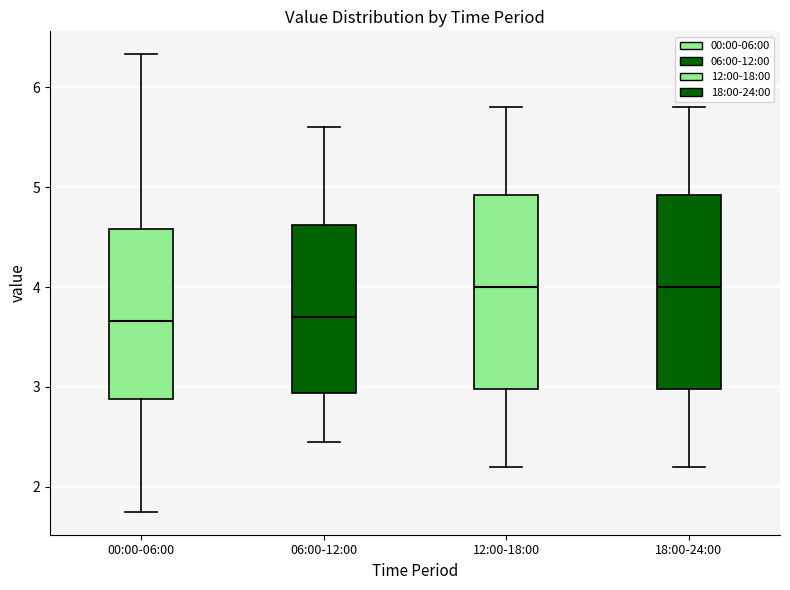

Reading left to right, transcribe this box plot: for each box, give where its median line is, the range the box spans, and where its two whiskers end, as read against the y-axis. The values are not printed on the chart, so give them approximately, as read against the axis.

00:00-06:00: median 3.7, box 2.9 to 4.6, whiskers 1.8 to 6.3
06:00-12:00: median 3.7, box 2.9 to 4.6, whiskers 2.5 to 5.6
12:00-18:00: median 4.0, box 3.0 to 4.9, whiskers 2.2 to 5.8
18:00-24:00: median 4.0, box 3.0 to 4.9, whiskers 2.2 to 5.8